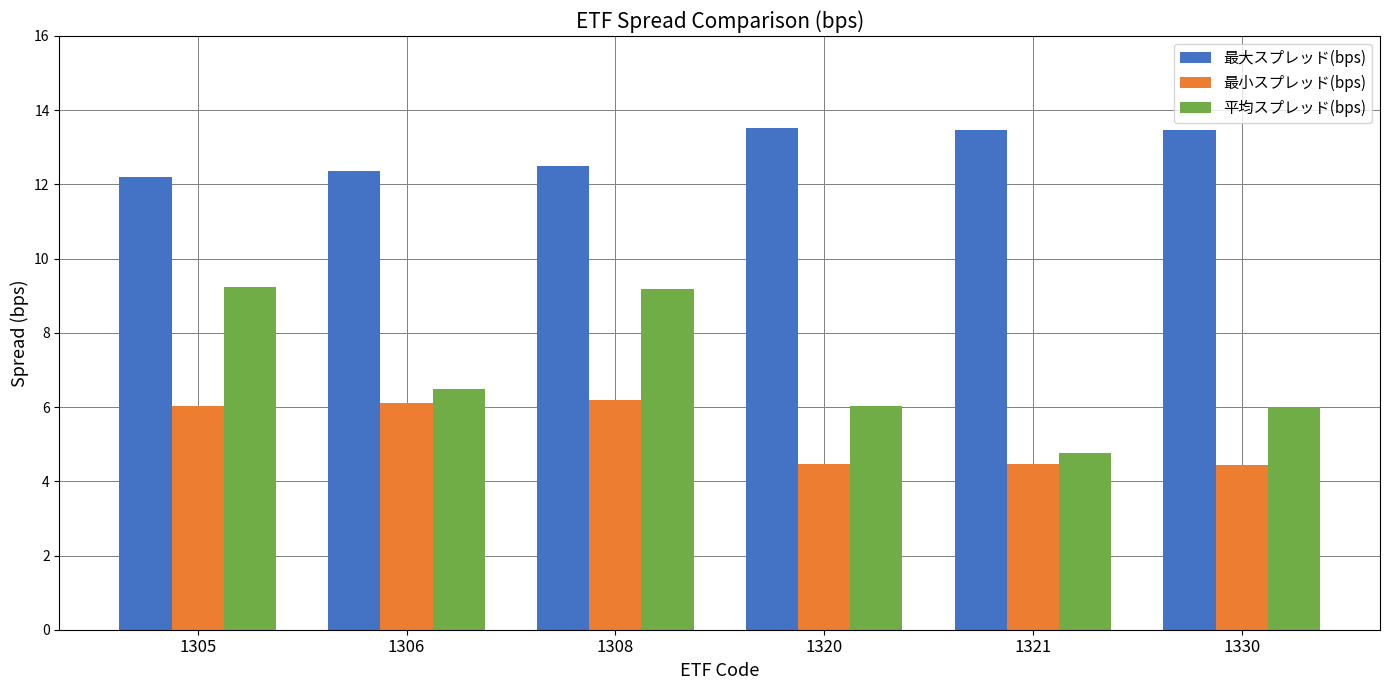

Reading right to left, extract all data points from this chart.

最大スプレッド(bps): 1330=13.5	1321=13.5	1320=13.5	1308=12.5	1306=12.4	1305=12.2
最小スプレッド(bps): 1330=4.5	1321=4.5	1320=4.5	1308=6.2	1306=6.1	1305=6.0
平均スプレッド(bps): 1330=6.0	1321=4.8	1320=6.0	1308=9.2	1306=6.5	1305=9.2